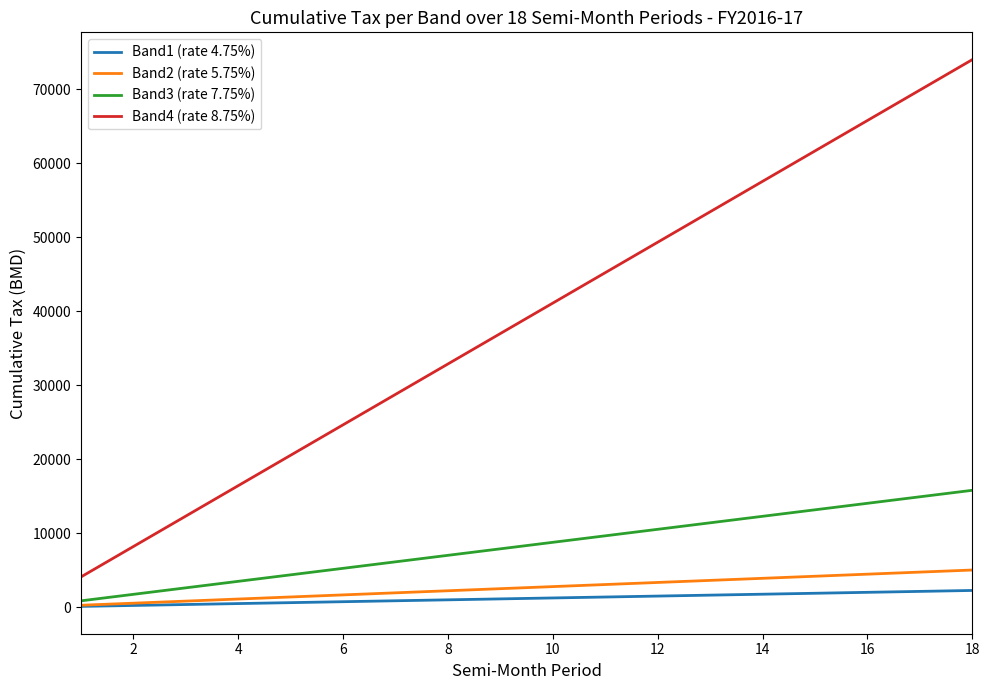

Which series has the largest total across all categories?

Band4 (rate 8.75%)